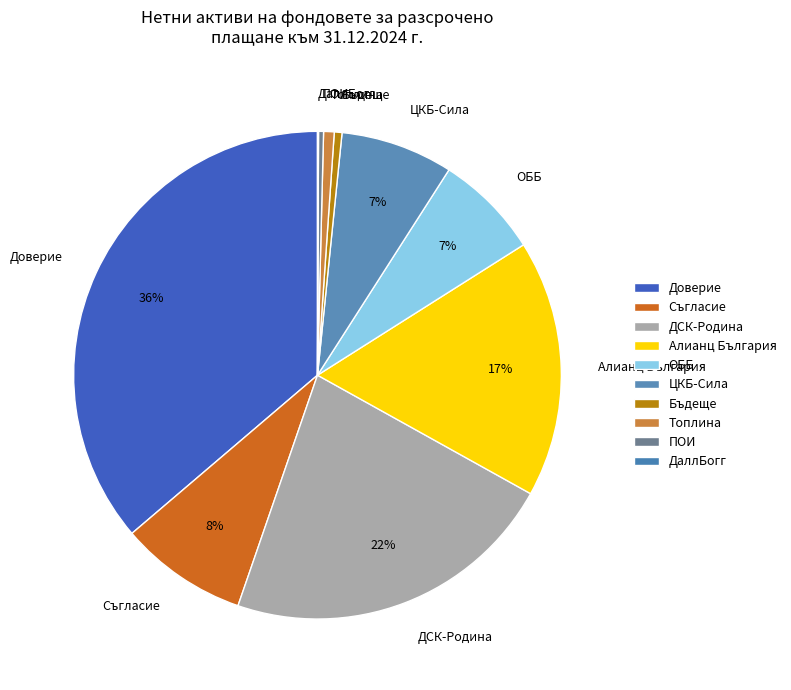

Combined, do ЦКБ-Сила and Бъдеще account for over 50%?

No